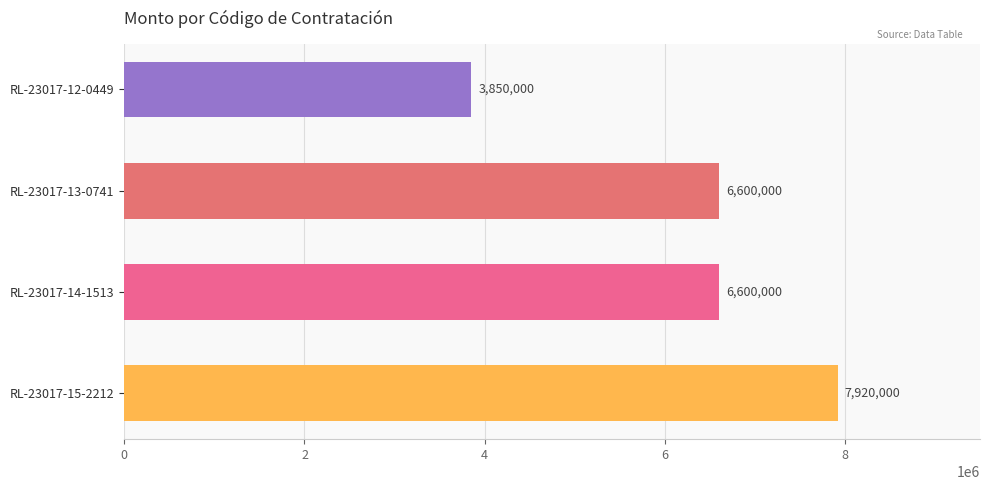

Reading top to bottom, what are all the values shown in this chart?

3850000	6600000	6600000	7920000